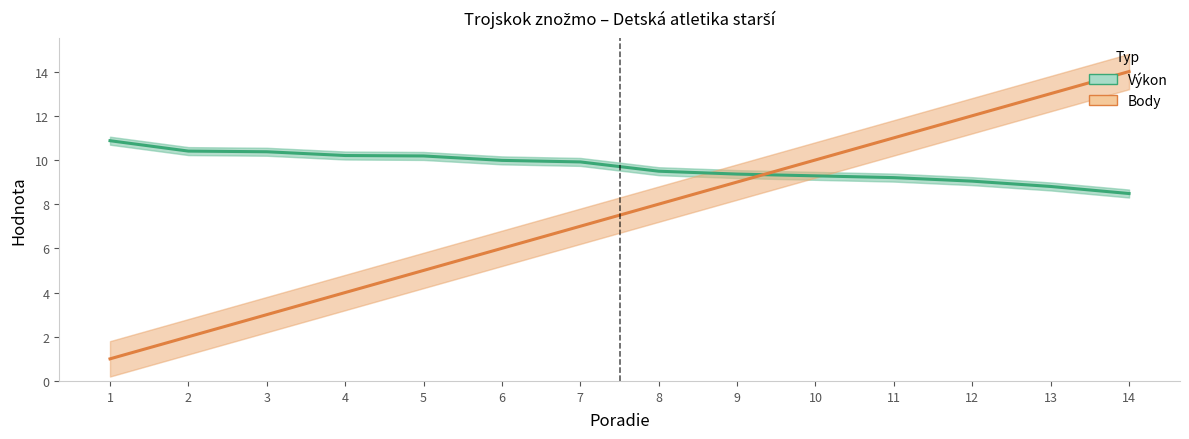

Which has a higher value, 4 or 2?

2